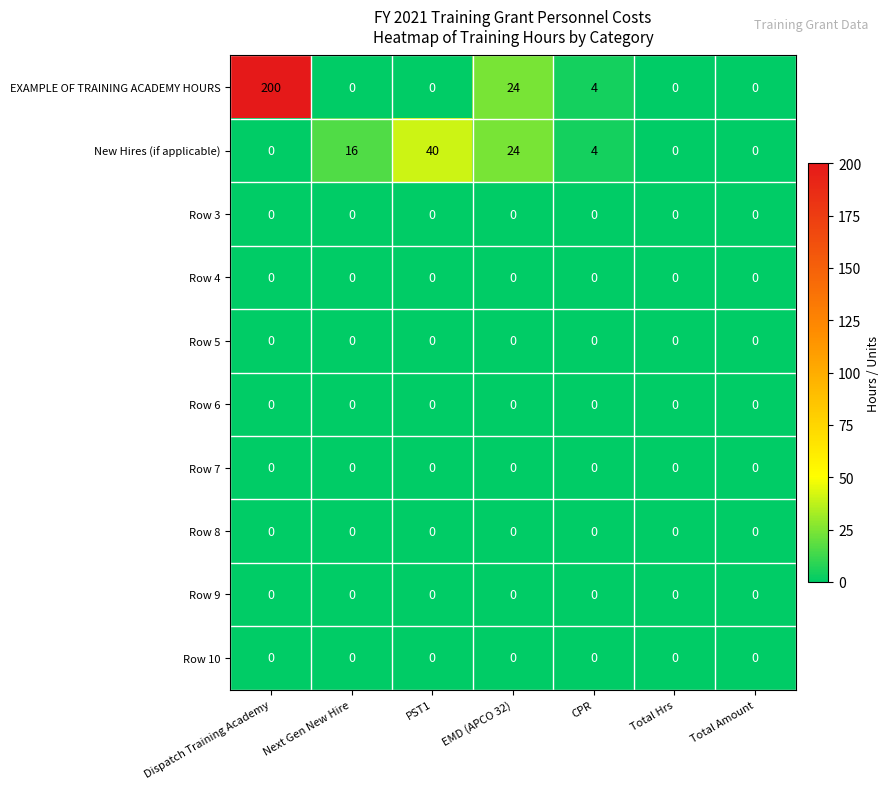

Which series has the largest range (max minus min)?

EXAMPLE OF TRAINING ACADEMY HOURS